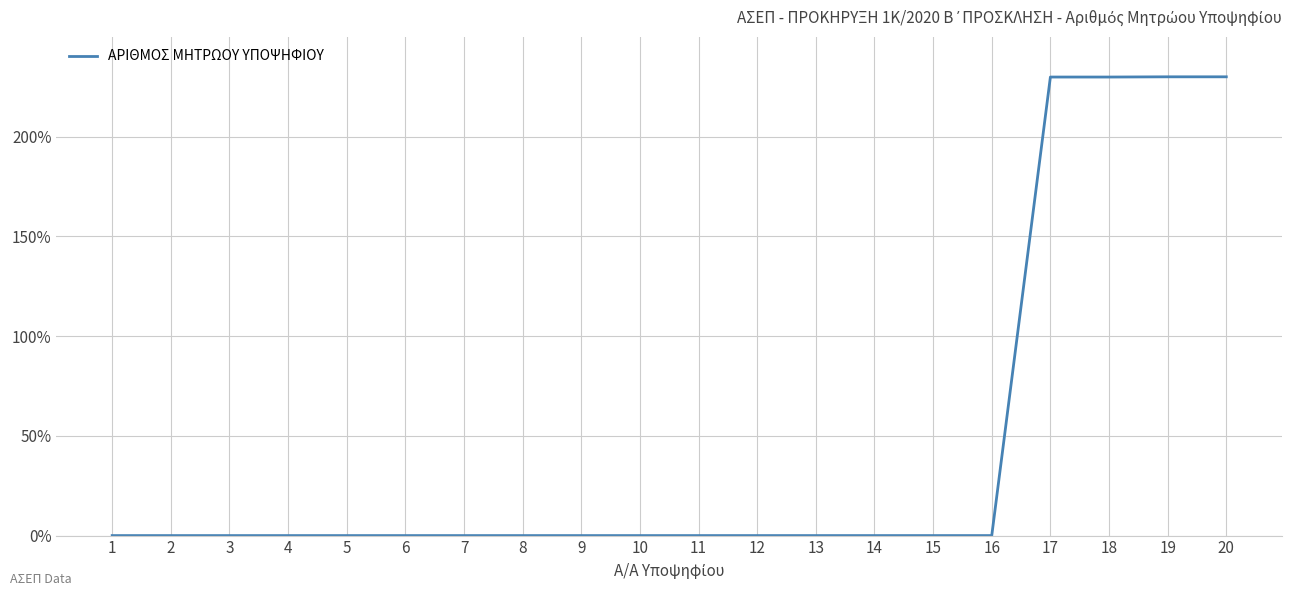

True or false: the data shows 0.0 at 15.

True